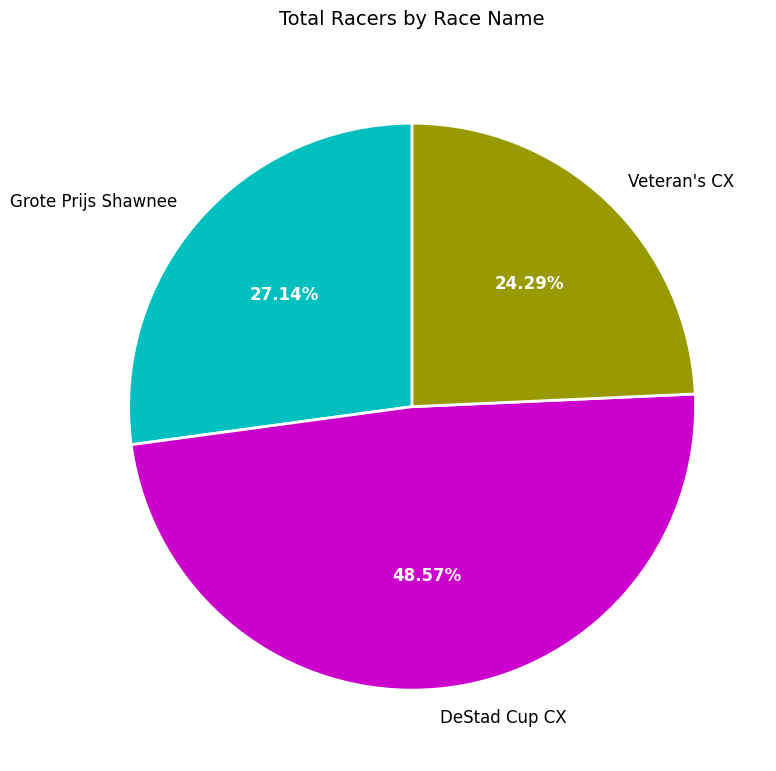

To the nearest percent, what is the average slice percentage?

33%